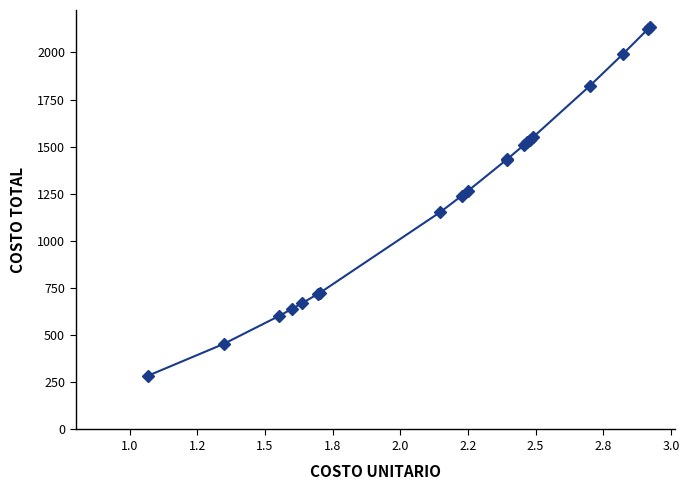

What is the greatest value displayed?

2132.9